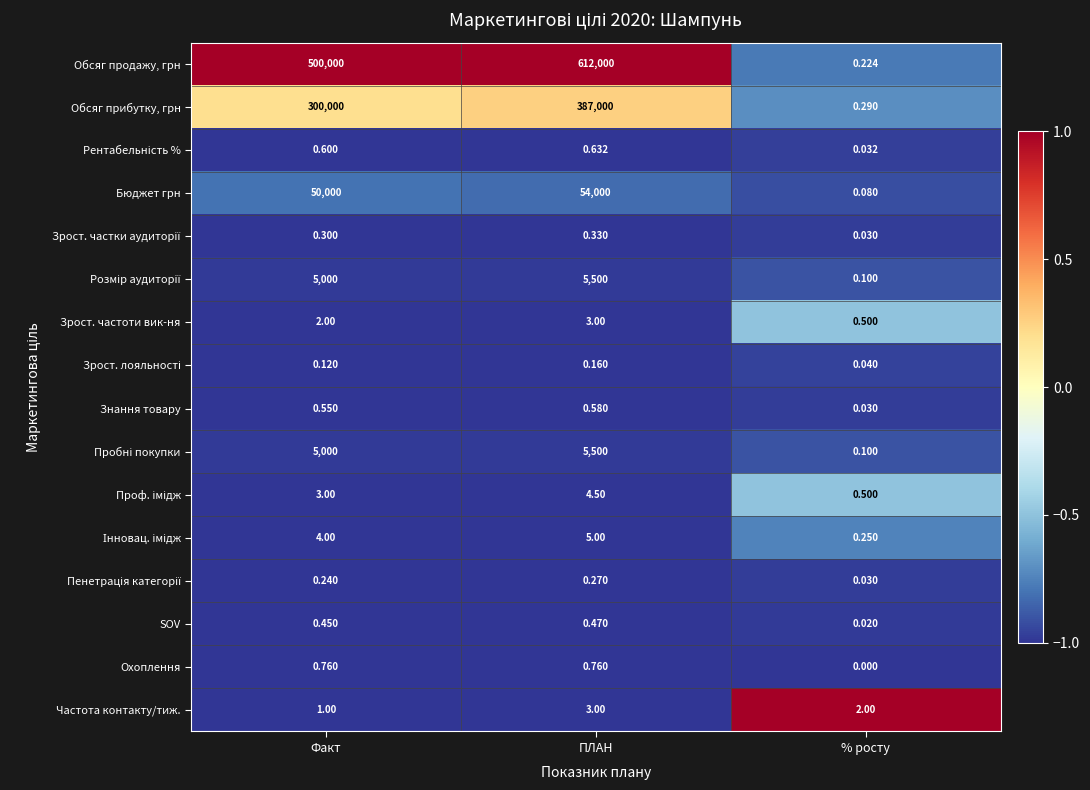

Which series has the largest range (max minus min)?

Обсяг продажу, грн